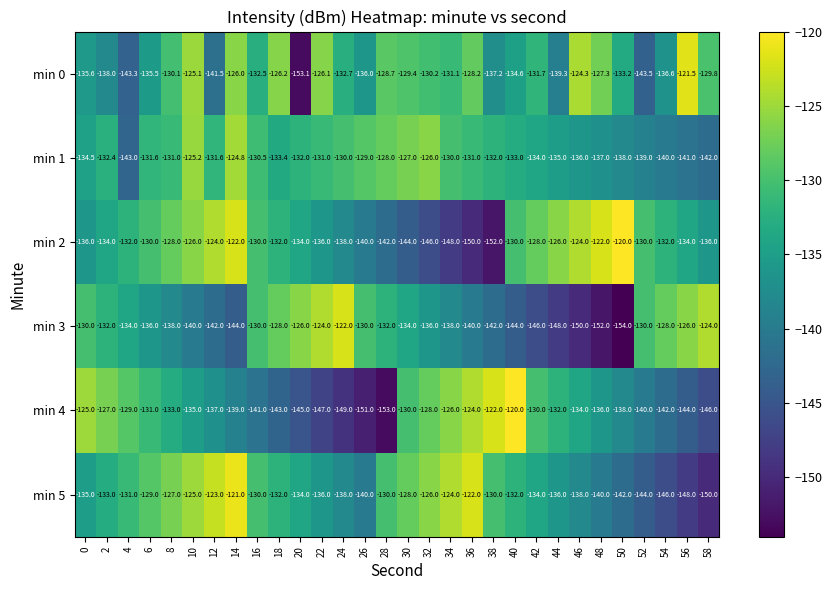

What is the total value across all series at 32?

-792.2